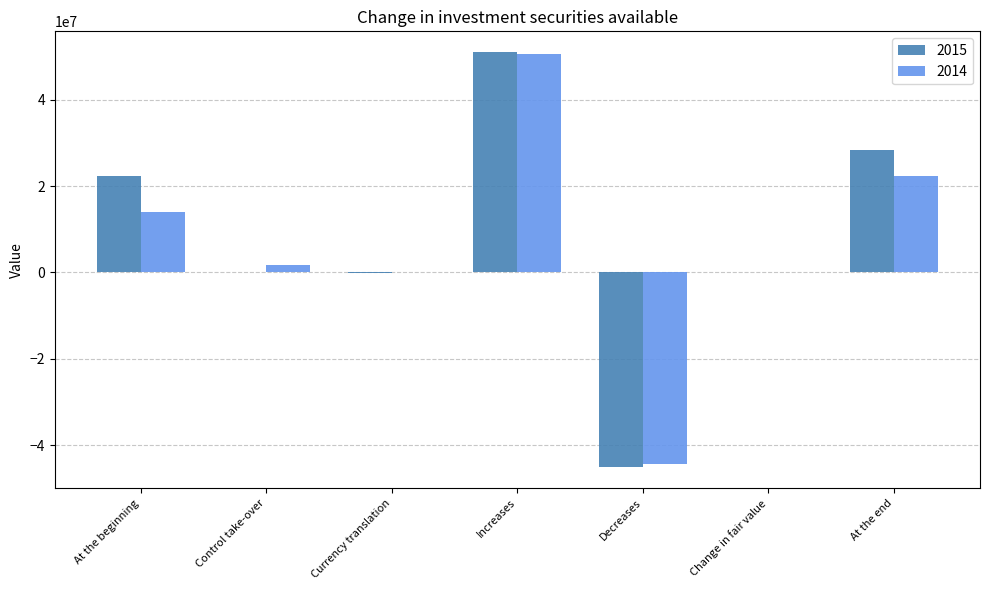

At which label does 2015 reach its peak?

Increases